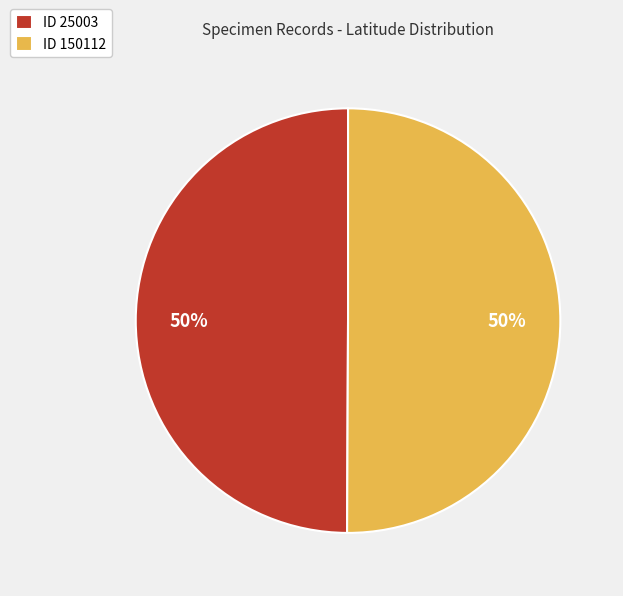

What percentage is the ID 25003 slice, to the nearest percent?

50%